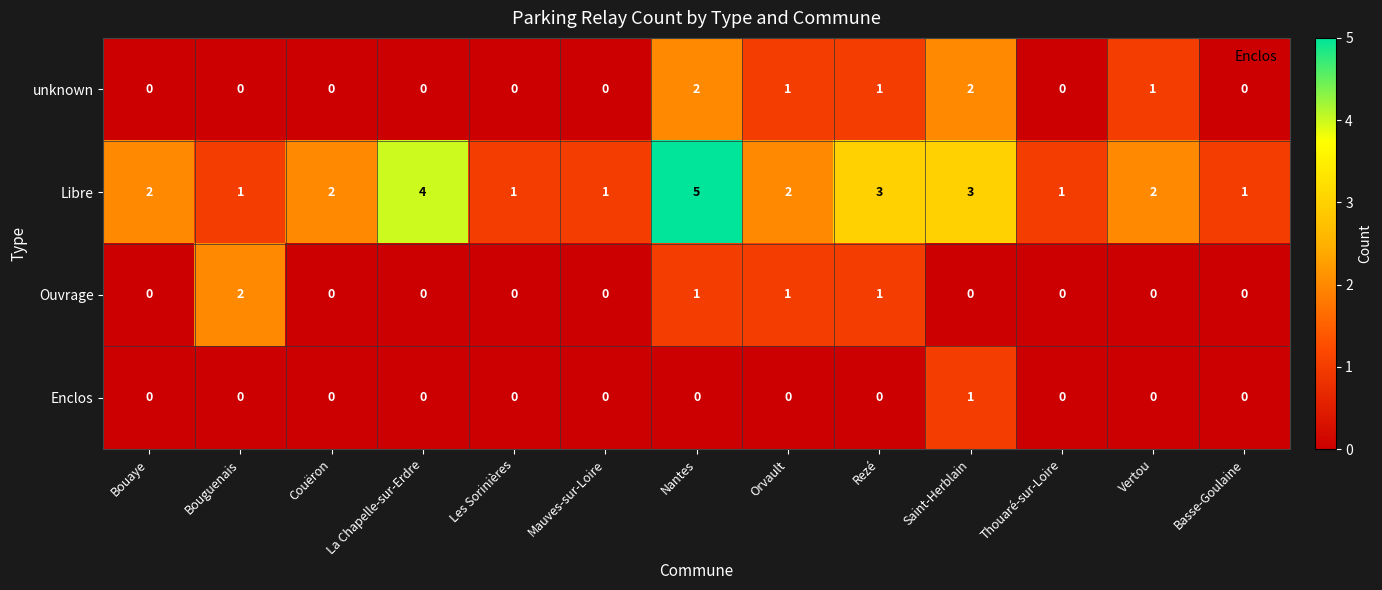

What is the difference between the maximum and second lowest values in the Libre series?

4